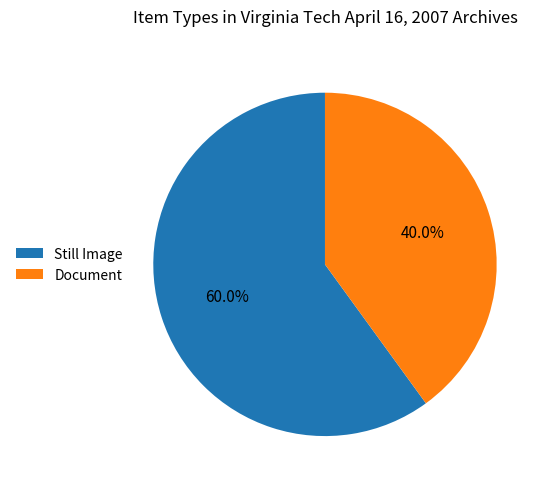

Between Still Image and Document, which is larger?

Still Image